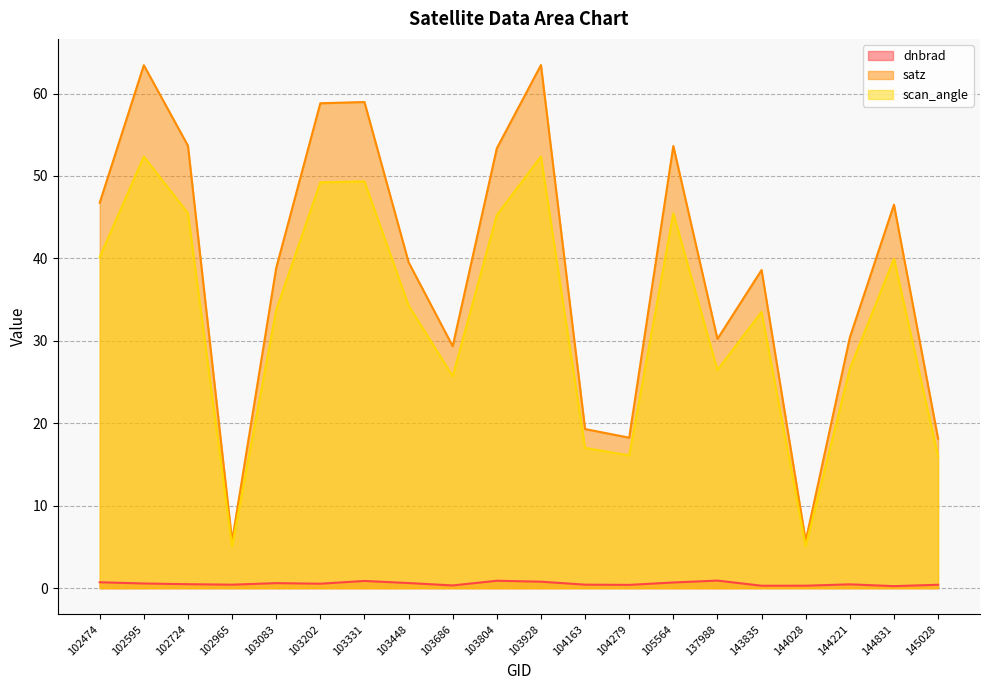

True or false: scan_angle has a value of 83.1 at 103331.

False